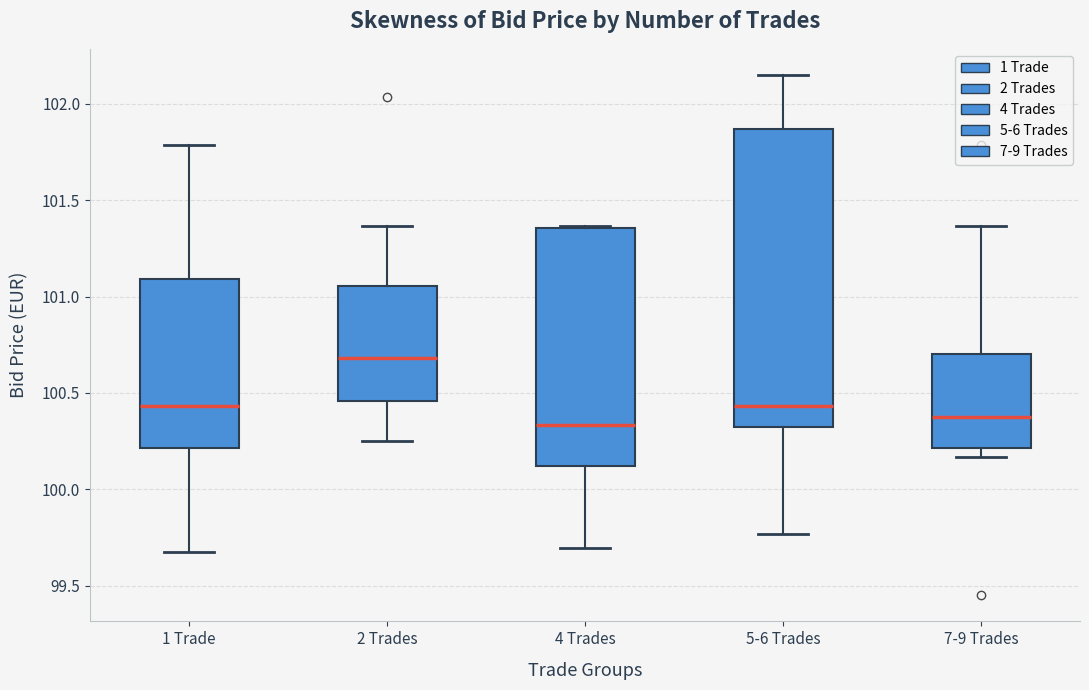

Where does the upper whisker of the box for 2 Trades end on the y-axis? The values are not printed on the chart, so give them approximately, as read against the axis.

101.35